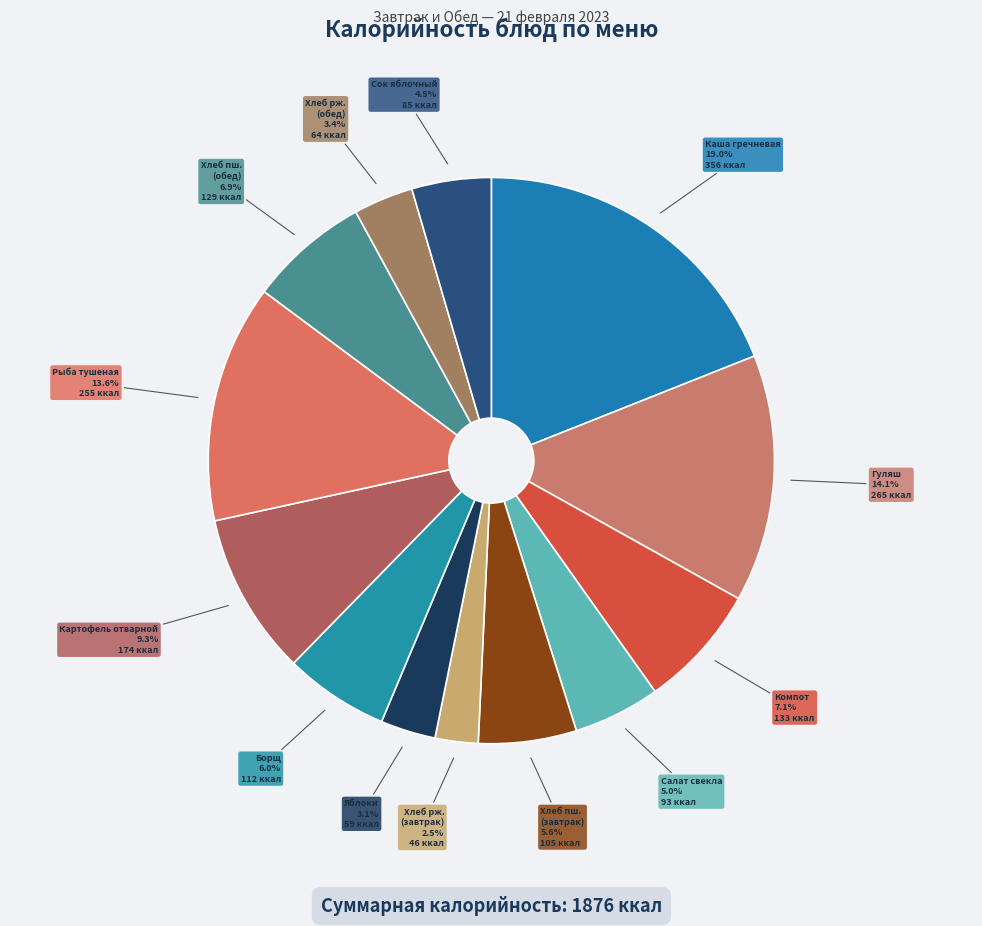

Rank the categories by value from lowest to highest.

Хлеб ржаной (завтрак), Плоды свежие (яблоки), Хлеб ржаной (обед), Сок фруктовый осветленный, Салат из вареной свеклы, Хлеб пшеничный (завтрак), Борщ с капустой и картофелем со сметаной, Хлеб пшеничный (обед), Компот из сухофруктов, Картофель отварной с маслом сливочным, Рыба тушенная в томате с овощами, Гуляш (говядина), Каша гречневая с маслом сливочным